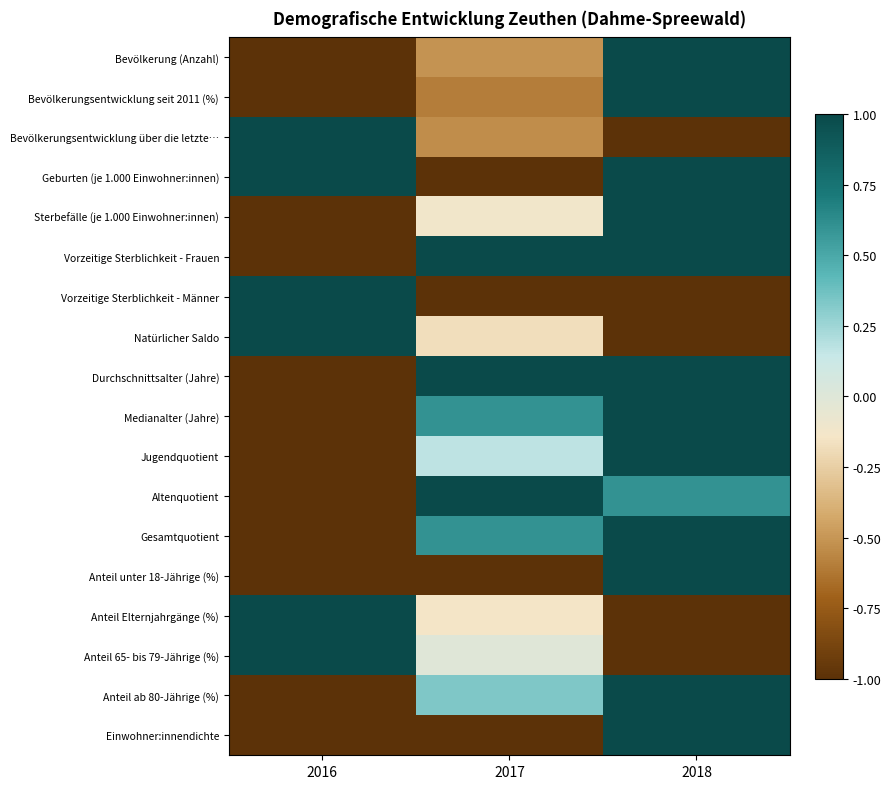

Reading left to right, list all the values displayed in this chart.

Bevölkerung (Anzahl): 2016=-1.0	2017=-0.5	2018=1.0
Bevölkerungsentwicklung seit 2011 (%): 2016=-1.0	2017=-0.6	2018=1.0
Bevölkerungsentwicklung über die letzte…: 2016=1.0	2017=-0.5	2018=-1.0
Geburten (je 1.000 Einwohner:innen): 2016=1.0	2017=-1.0	2018=1.0
Sterbefälle (je 1.000 Einwohner:innen): 2016=-1.0	2017=-0.1	2018=1.0
Vorzeitige Sterblichkeit - Frauen: 2016=-1.0	2017=1.0	2018=1.0
Vorzeitige Sterblichkeit - Männer: 2016=1.0	2017=-1.0	2018=-1.0
Natürlicher Saldo: 2016=1.0	2017=-0.2	2018=-1.0
Durchschnittsalter (Jahre): 2016=-1.0	2017=1.0	2018=1.0
Medianalter (Jahre): 2016=-1.0	2017=0.6	2018=1.0
Jugendquotient: 2016=-1.0	2017=0.2	2018=1.0
Altenquotient: 2016=-1.0	2017=1.0	2018=0.6
Gesamtquotient: 2016=-1.0	2017=0.6	2018=1.0
Anteil unter 18-Jährige (%): 2016=-1.0	2017=-1.0	2018=1.0
Anteil Elternjahrgänge (%): 2016=1.0	2017=-0.1	2018=-1.0
Anteil 65- bis 79-Jährige (%): 2016=1.0	2017=-0.0	2018=-1.0
Anteil ab 80-Jährige (%): 2016=-1.0	2017=0.3	2018=1.0
Einwohner:innendichte: 2016=-1.0	2017=-1.0	2018=1.0